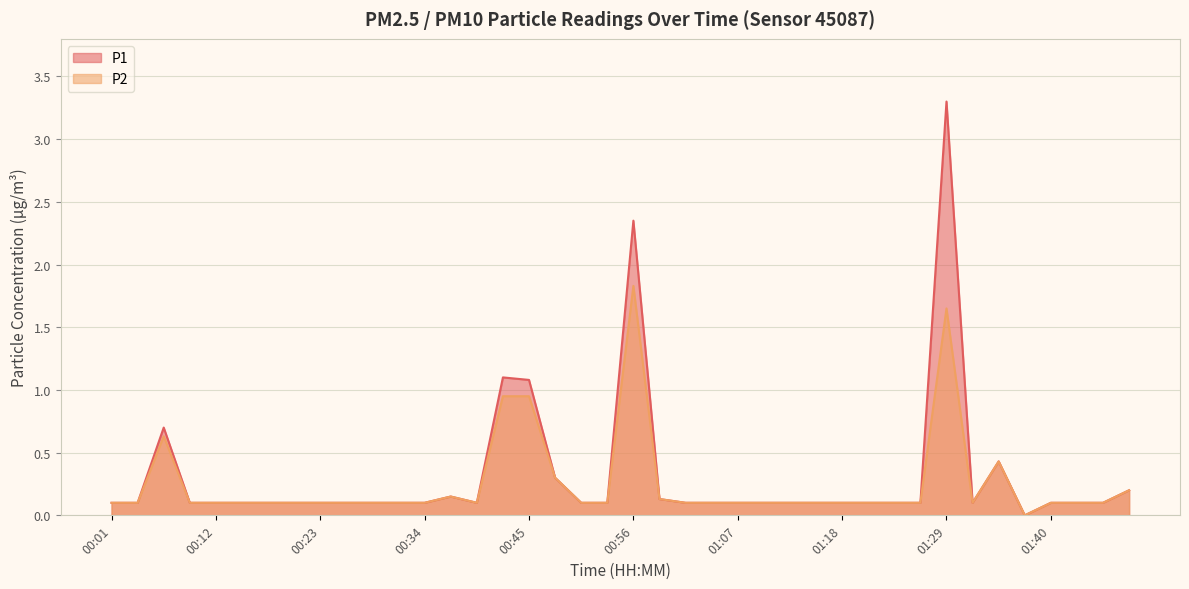

What value does the P2 series have at 01:43?

0.1